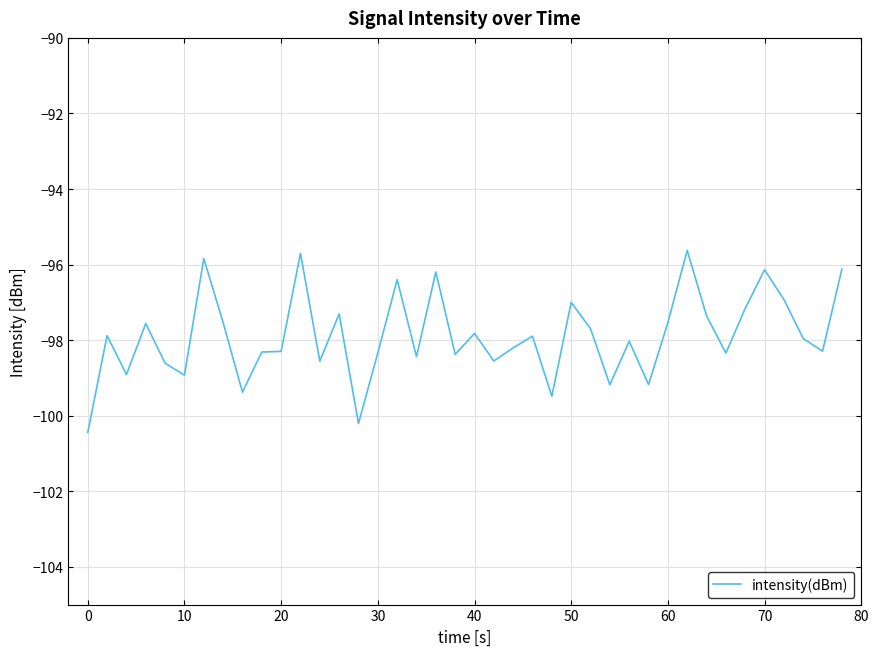

What is the maximum value shown in the chart?

-95.6